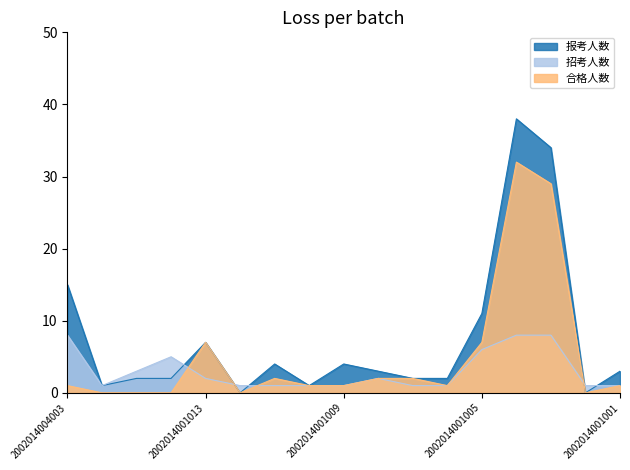

Rank the series at 2002014002001 from lowest to highest value.

合格人数, 报考人数, 招考人数